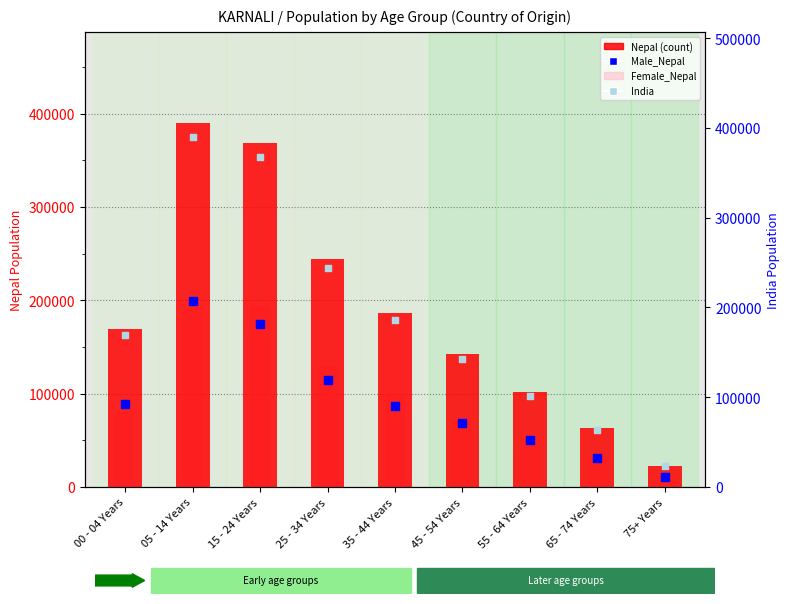

Which series reaches the maximum Y coordinate?

Nepal (count)